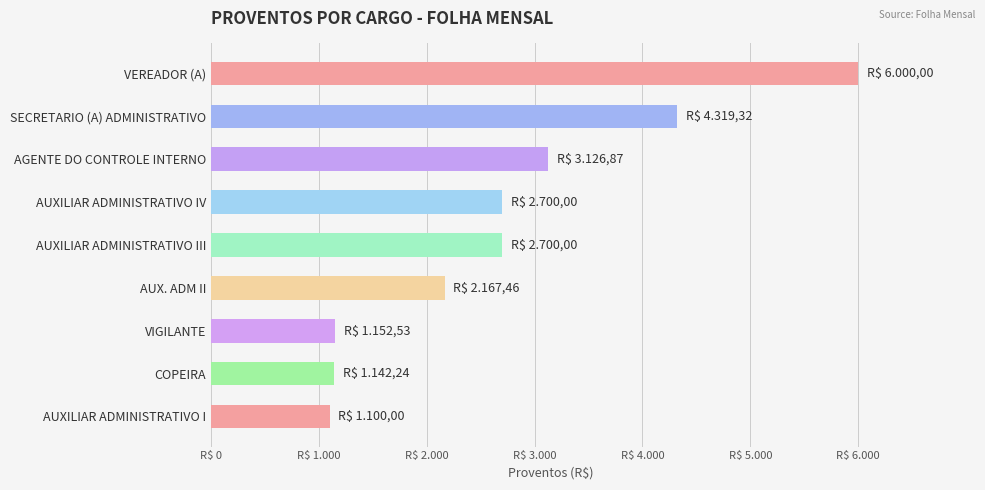

What is the difference between the maximum and minimum values?

4900.0